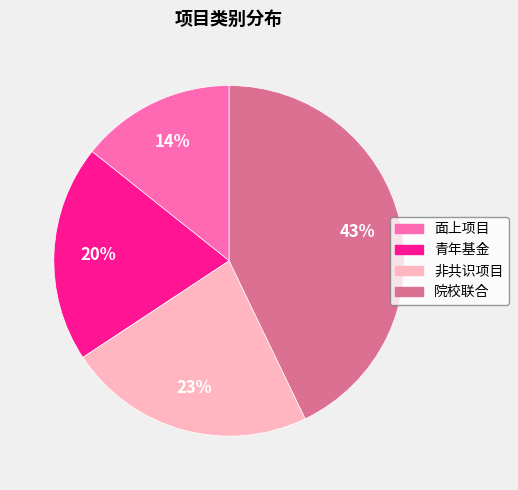

Rank the categories by value from lowest to highest.

面上项目, 青年基金, 非共识项目, 院校联合